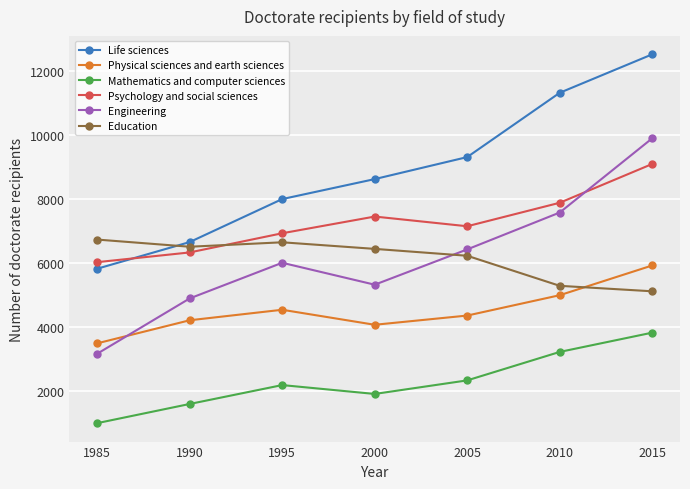

At which label does Physical sciences and earth sciences first exceed 4359?

1995